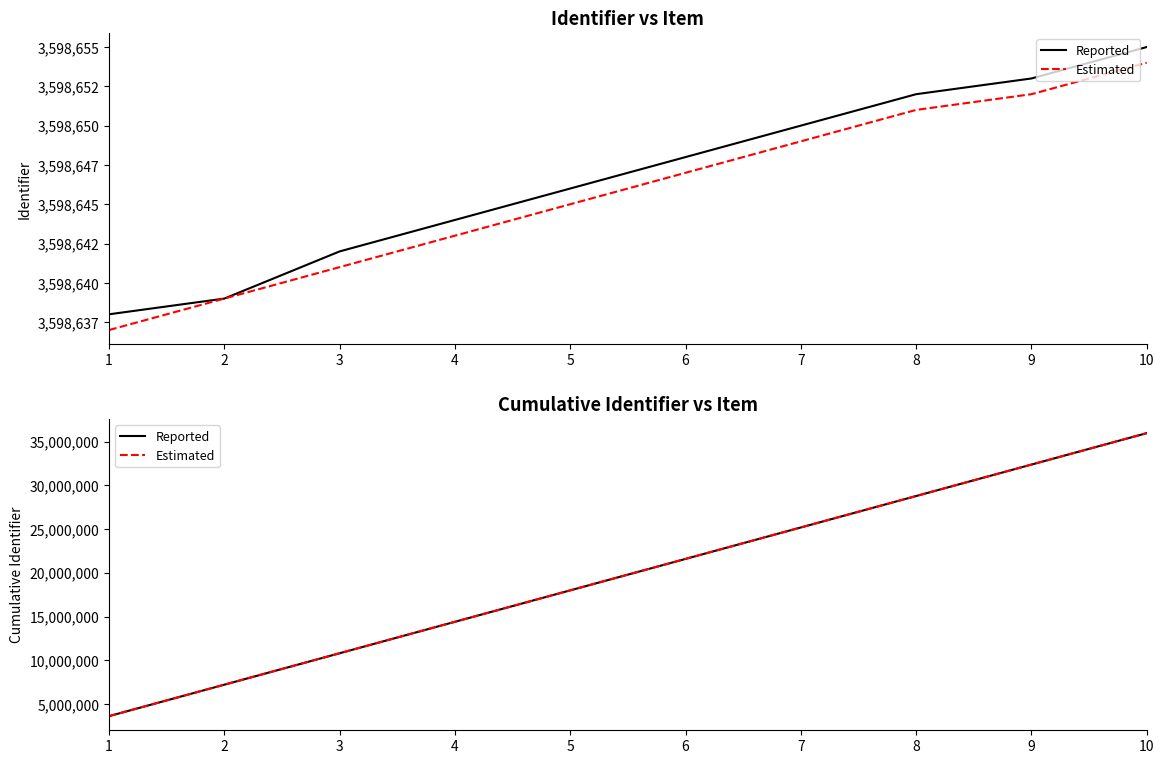

How many data points in Estimated are less than 21591852?

5